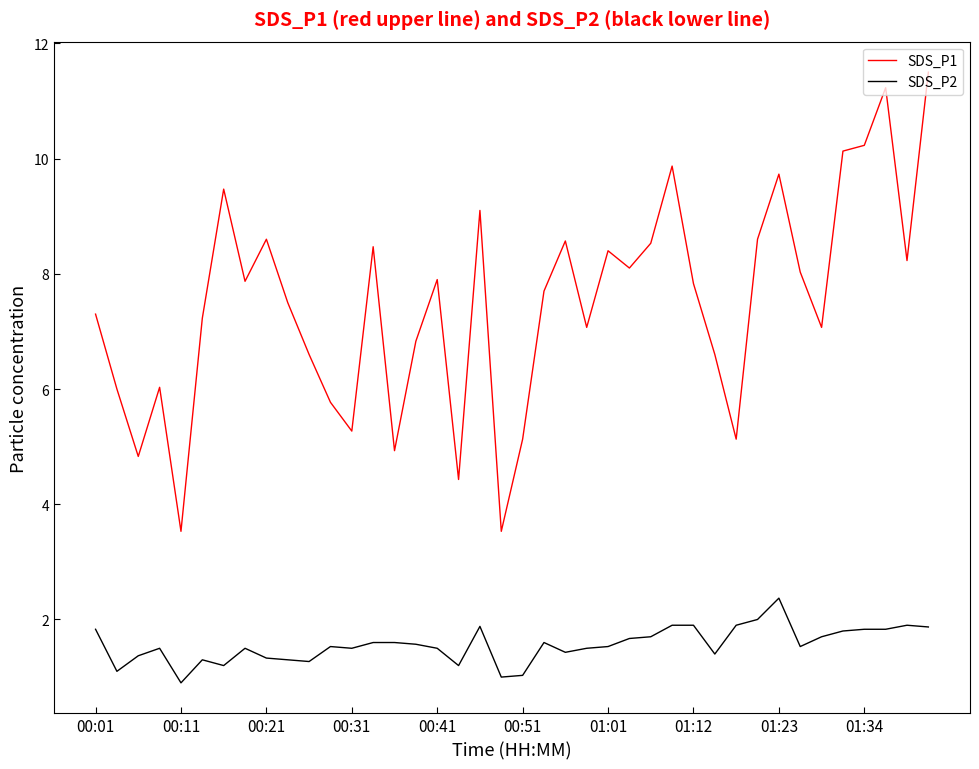

True or false: SDS_P2 has more than 1 points higher than both neighbors.

True